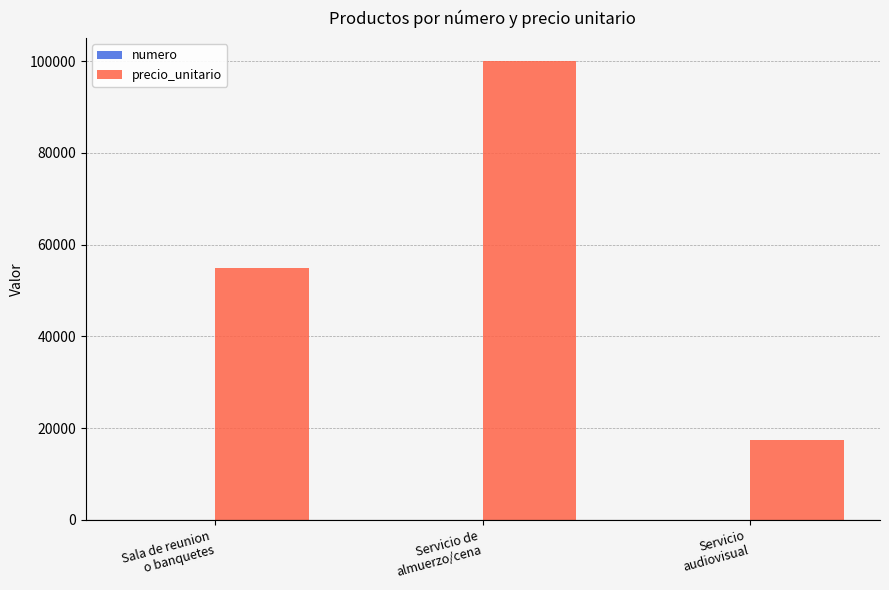

Where is precio_unitario nearest to the value 58750?

Sala de reunion
o banquetes